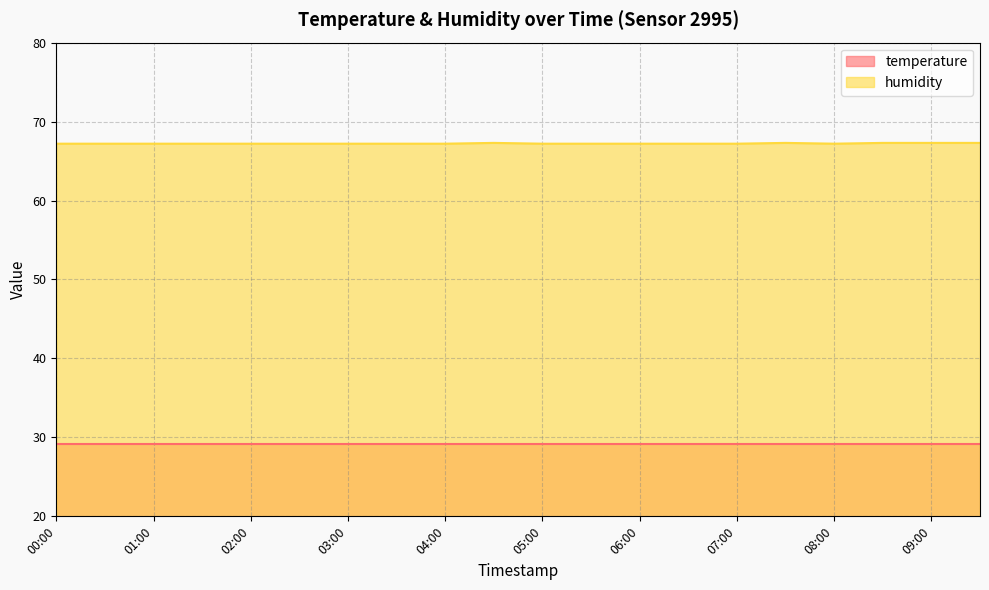

Rank the series by their average value, from lowest to highest.

temperature, humidity